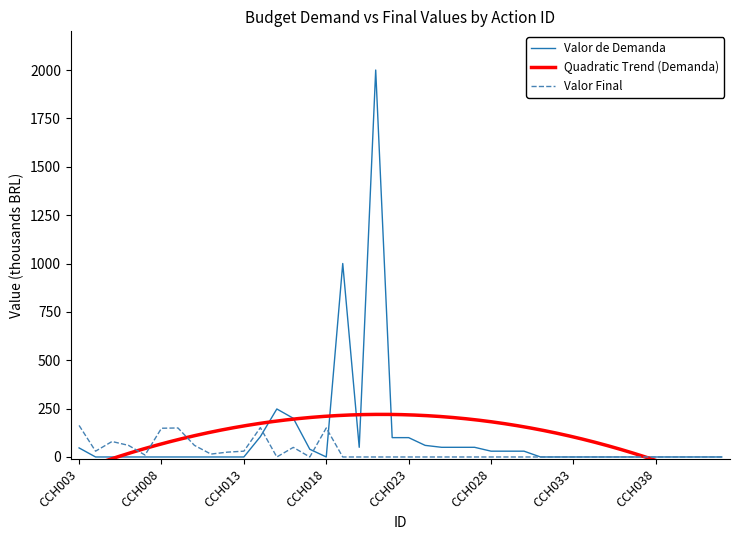

The Valor de Demanda series shows 30.0 at CCH028. True or false?

True